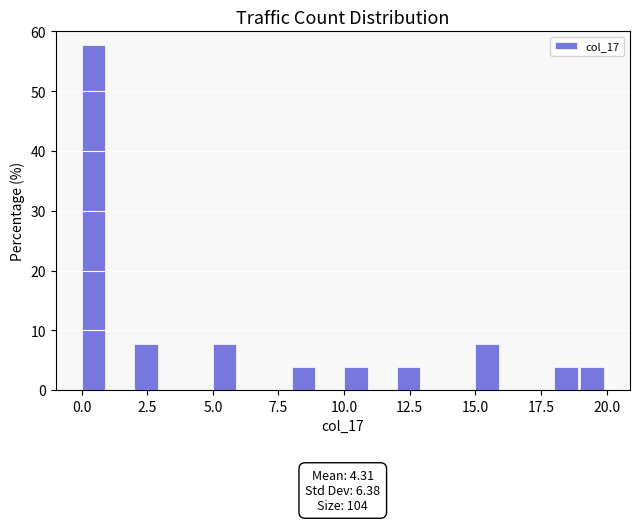

Read against the x-axis, roughly where is the centre of the tallest bar?

0.5